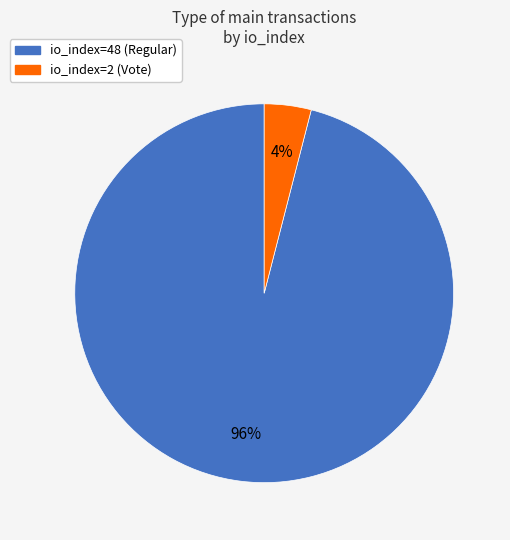

Count the number of slices in the pie.

2